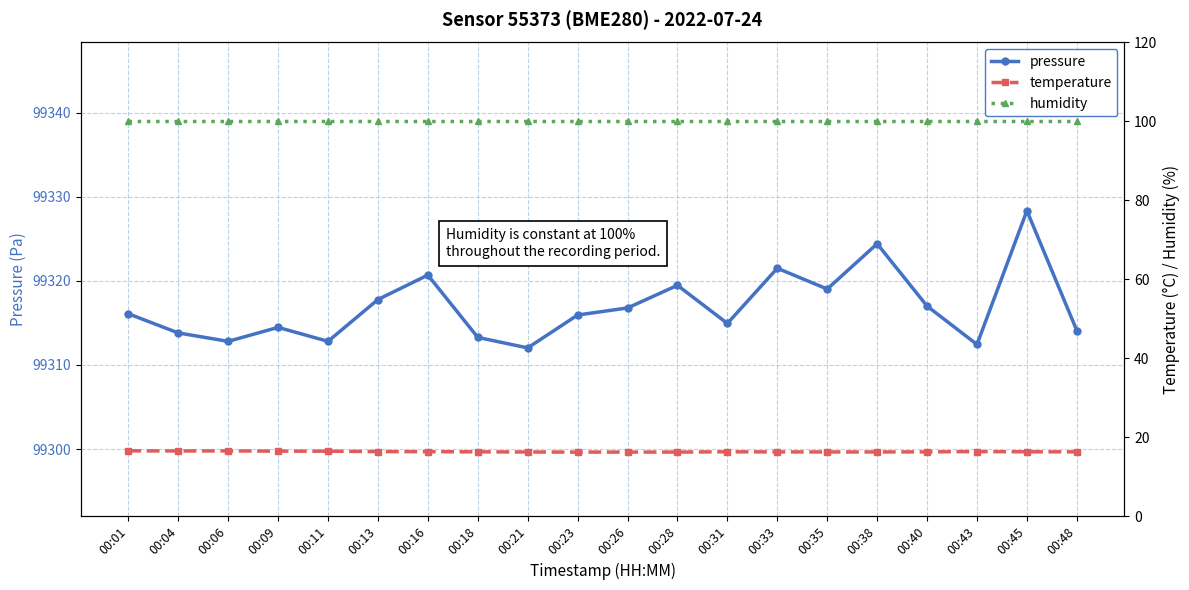

What value does the pressure series have at 00:09?

99314.5